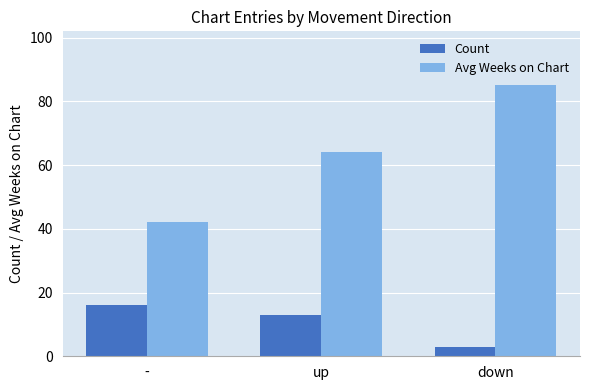

Reading left to right, transcribe all the data shown in this chart.

Count: 16	13	3
Avg Weeks on Chart: 42	64	85